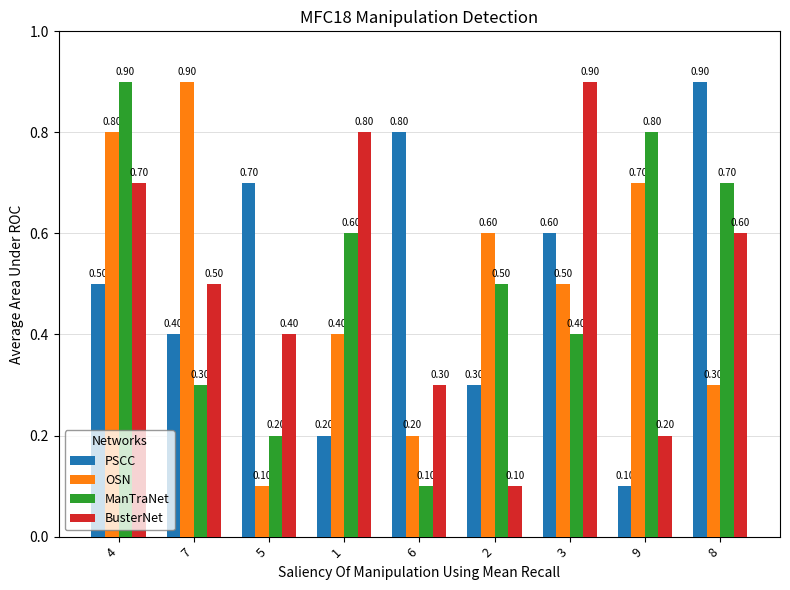

What is the difference between the highest and lowest values at 6?

0.7